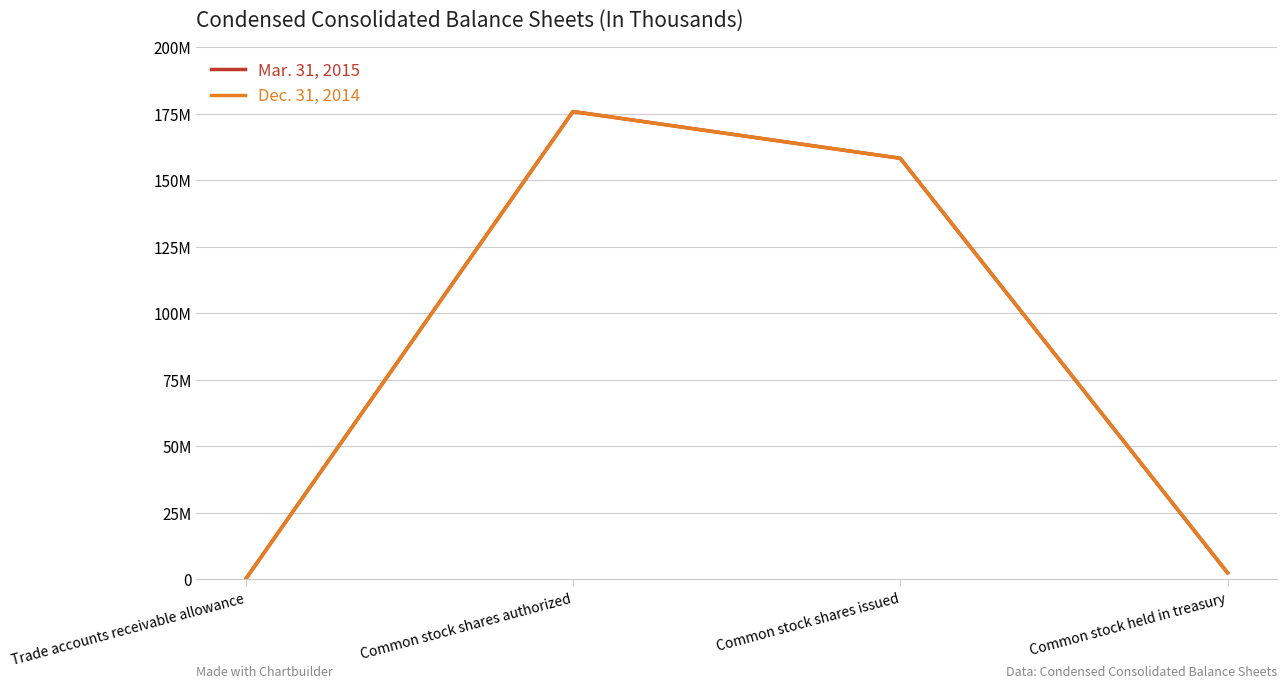

Which has a higher value, Trade accounts receivable allowance or Common stock held in treasury?

Common stock held in treasury